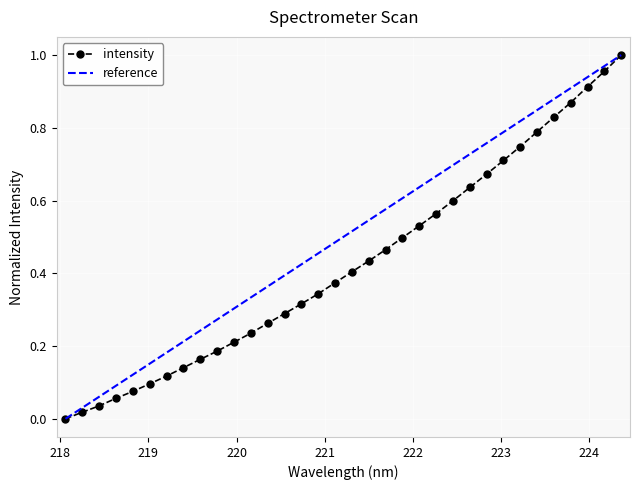

How many data points does each series have?

34